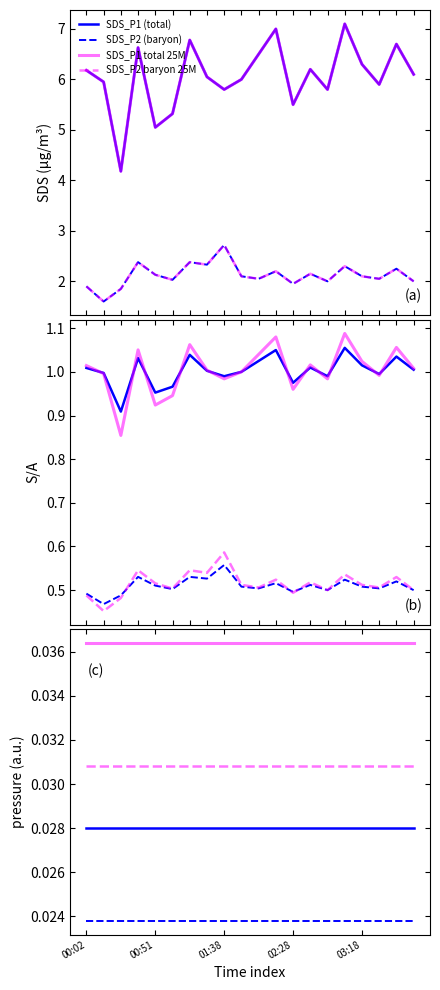

Rank the categories by SDS_P2 value from highest to lowest.

01:38, 00:39, 01:16, 01:28, 03:06, 03:43, 02:16, 02:41, 00:51, 01:51, 03:18, 02:03, 03:31, 01:03, 02:53, 03:56, 02:28, 00:02, 00:26, 00:14